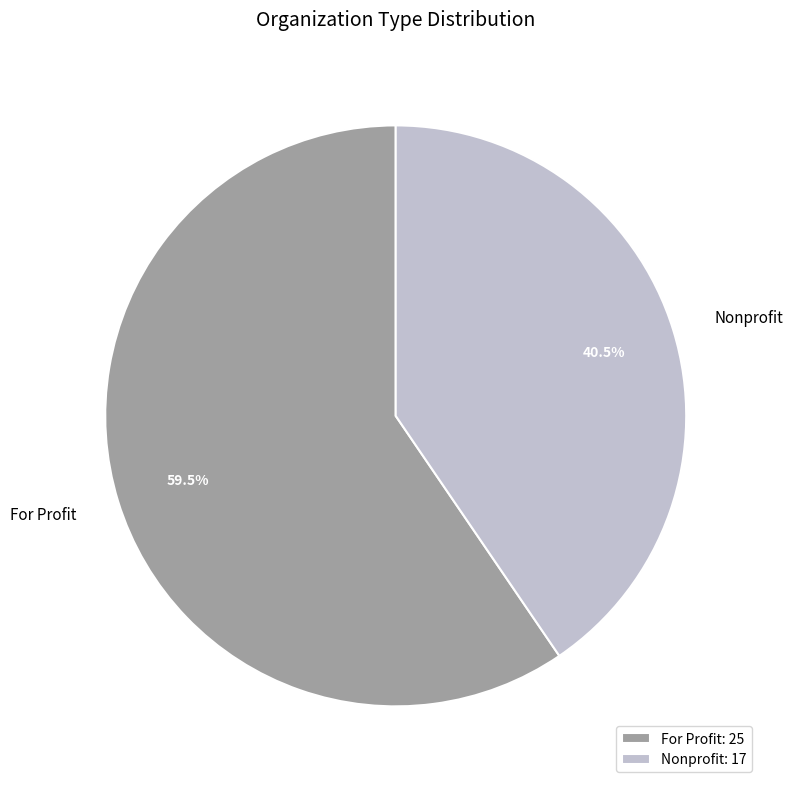

Is it true that For Profit is 47% of the pie?

False